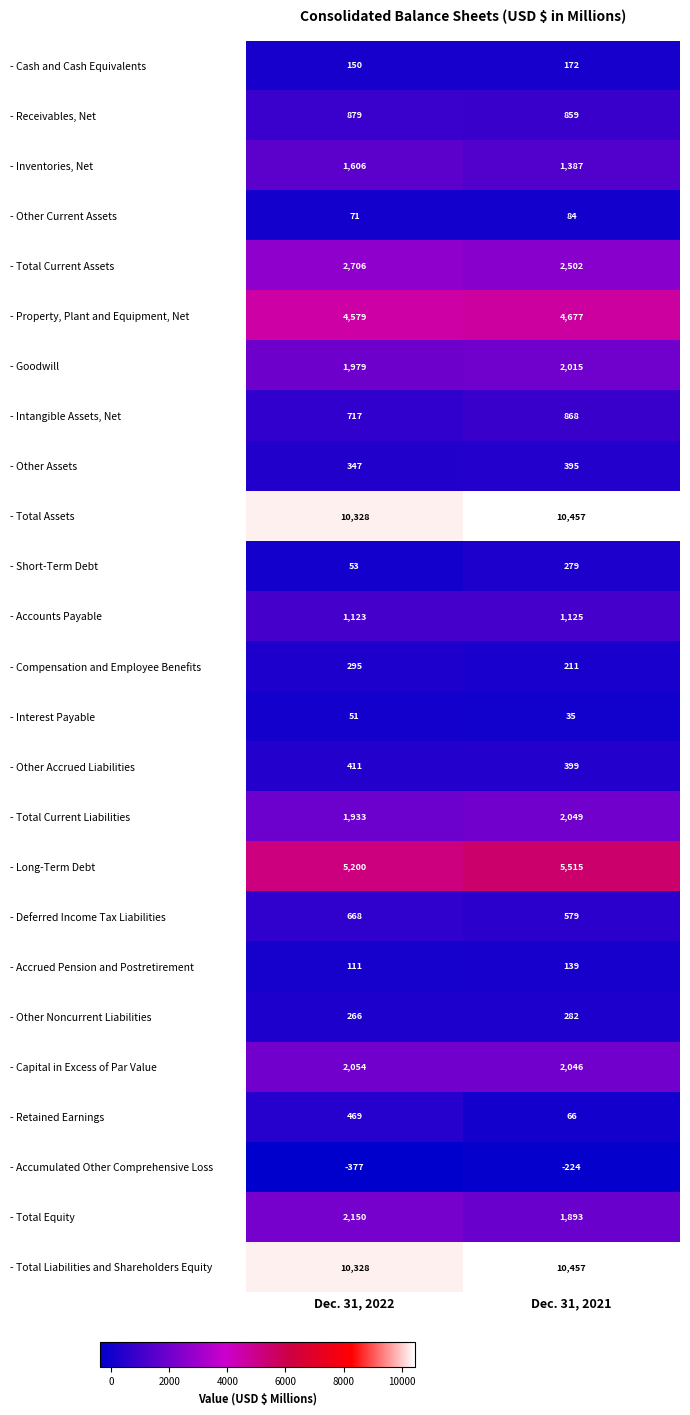

What is the approximate value of - Other Assets at Dec. 31, 2022?

347